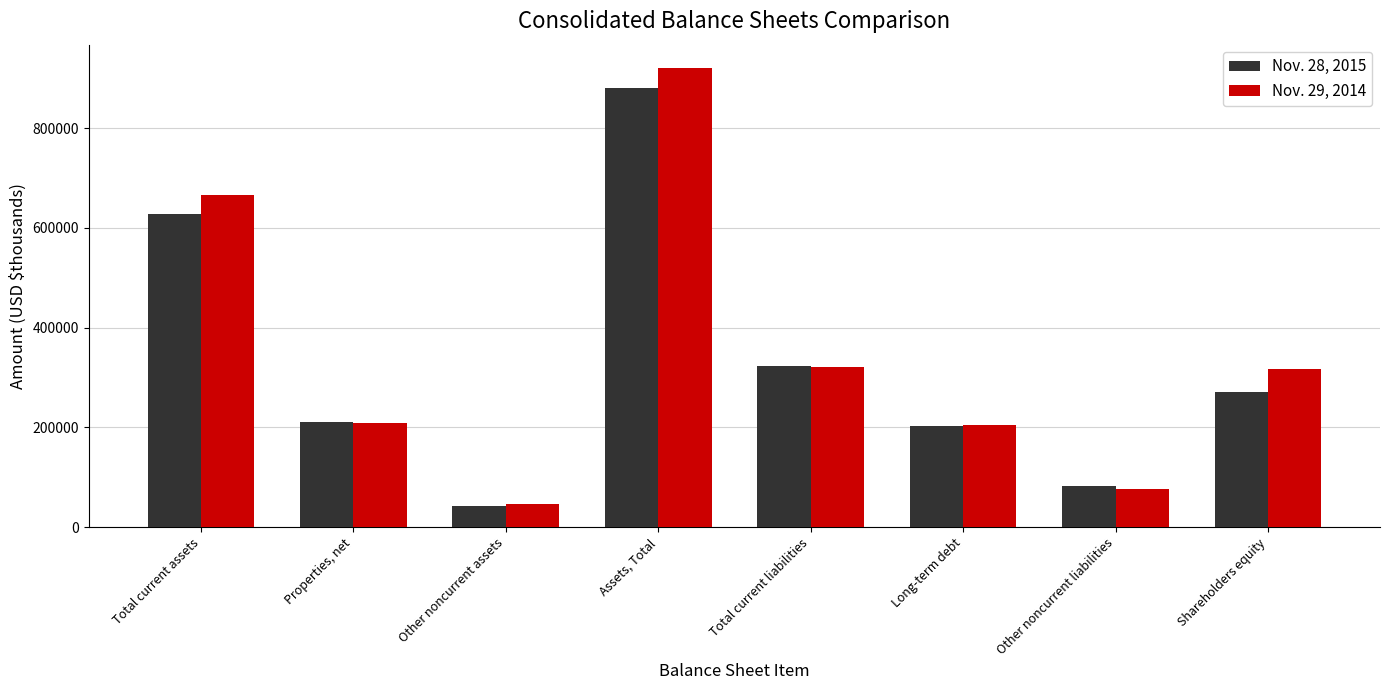

What is the difference between the highest and lowest values at Total current liabilities?

1347